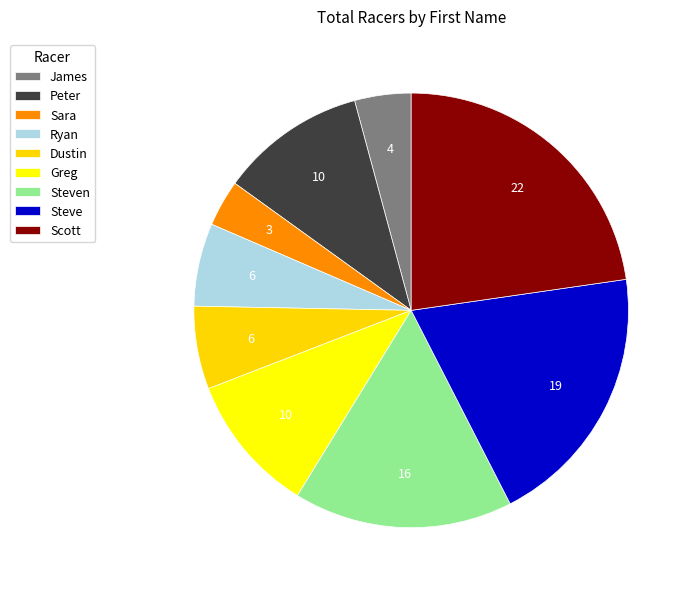

Is it true that Sara is 3% of the pie?

True